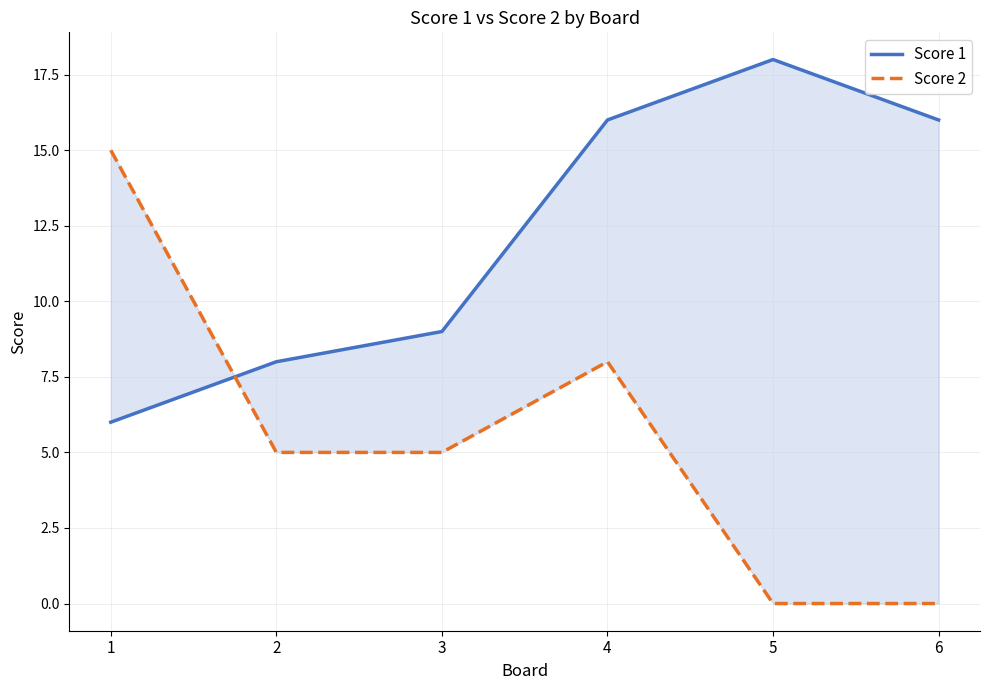

Reading left to right, extract all data points from this chart.

Score 1: 1=6	2=8	3=9	4=16	5=18	6=16
Score 2: 1=15	2=5	3=5	4=8	5=0	6=0